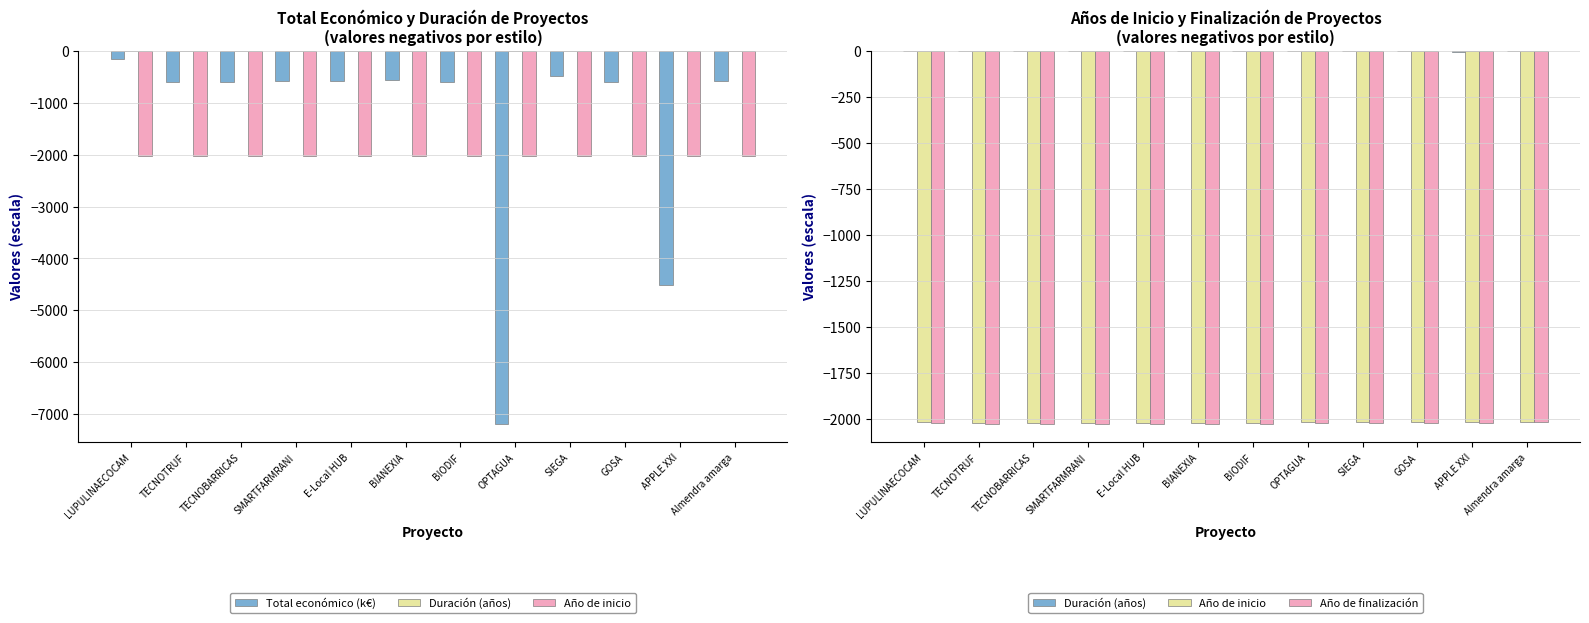

Read the Año de finalización value at APPLE XXI.

-2021.0